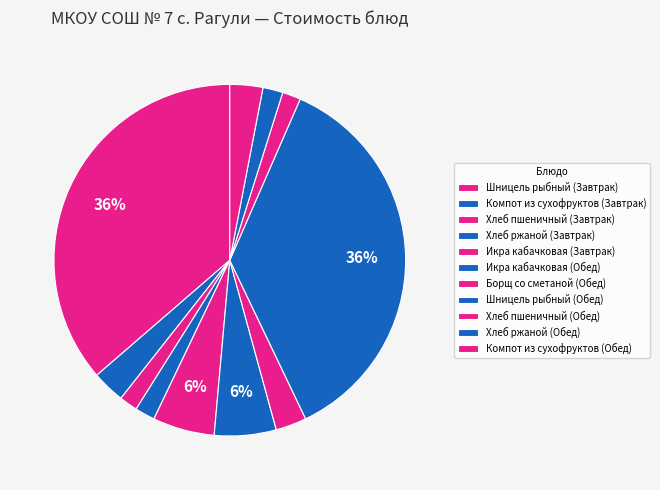

Does Компот из сухофруктов (Завтрак) represent more than half of the total?

No